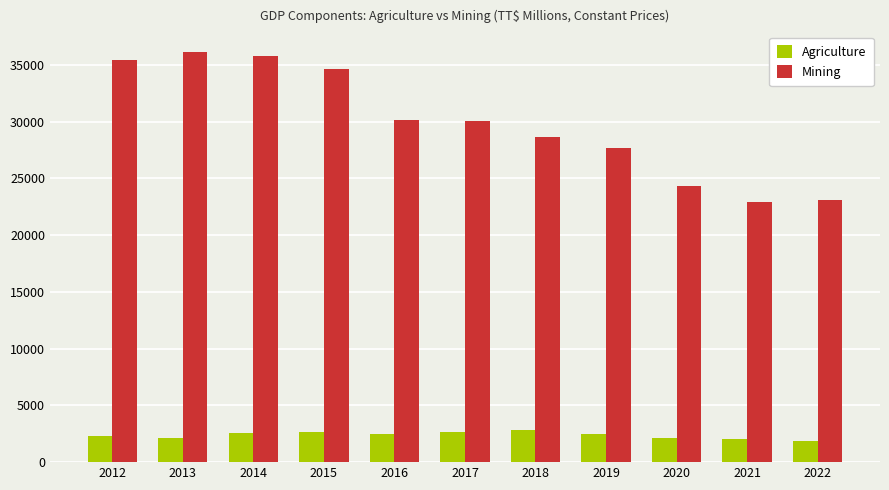

What is the minimum value shown in the chart?

1832.0